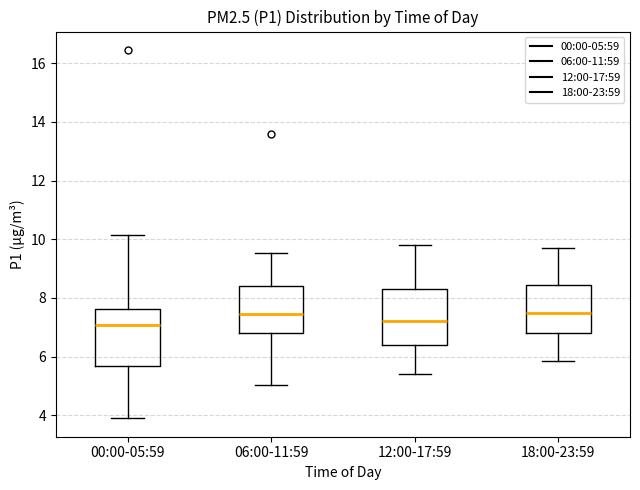

Reading left to right, read every box against the y-axis: the position of its median line, the range the box covers, and the ends of its whiskers. The values are not printed on the chart, so give them approximately, as read against the axis.

00:00-05:59: median 7.0, box 5.6 to 7.6, whiskers 4.0 to 10.2
06:00-11:59: median 7.4, box 6.8 to 8.4, whiskers 5.0 to 9.6
12:00-17:59: median 7.2, box 6.4 to 8.4, whiskers 5.4 to 9.8
18:00-23:59: median 7.6, box 6.8 to 8.4, whiskers 5.8 to 9.8